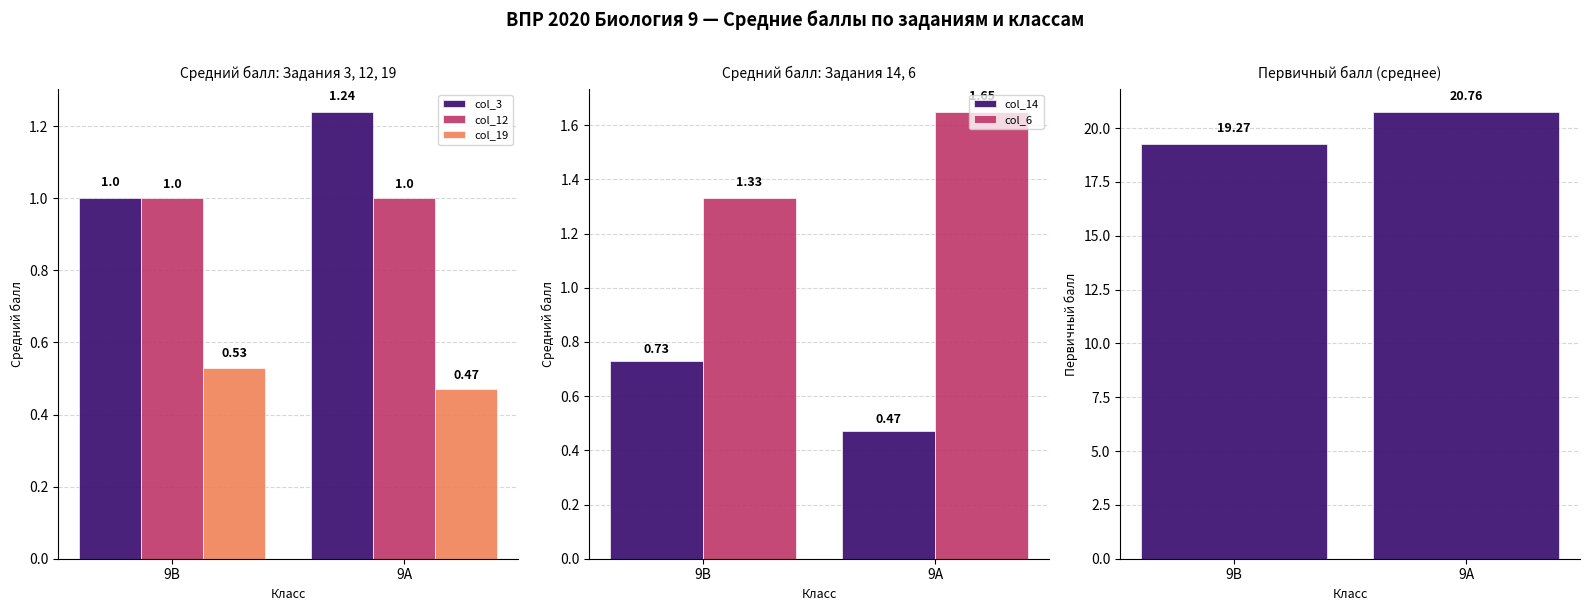

What is the difference between the maximum and minimum values in the col_3 series?

0.2